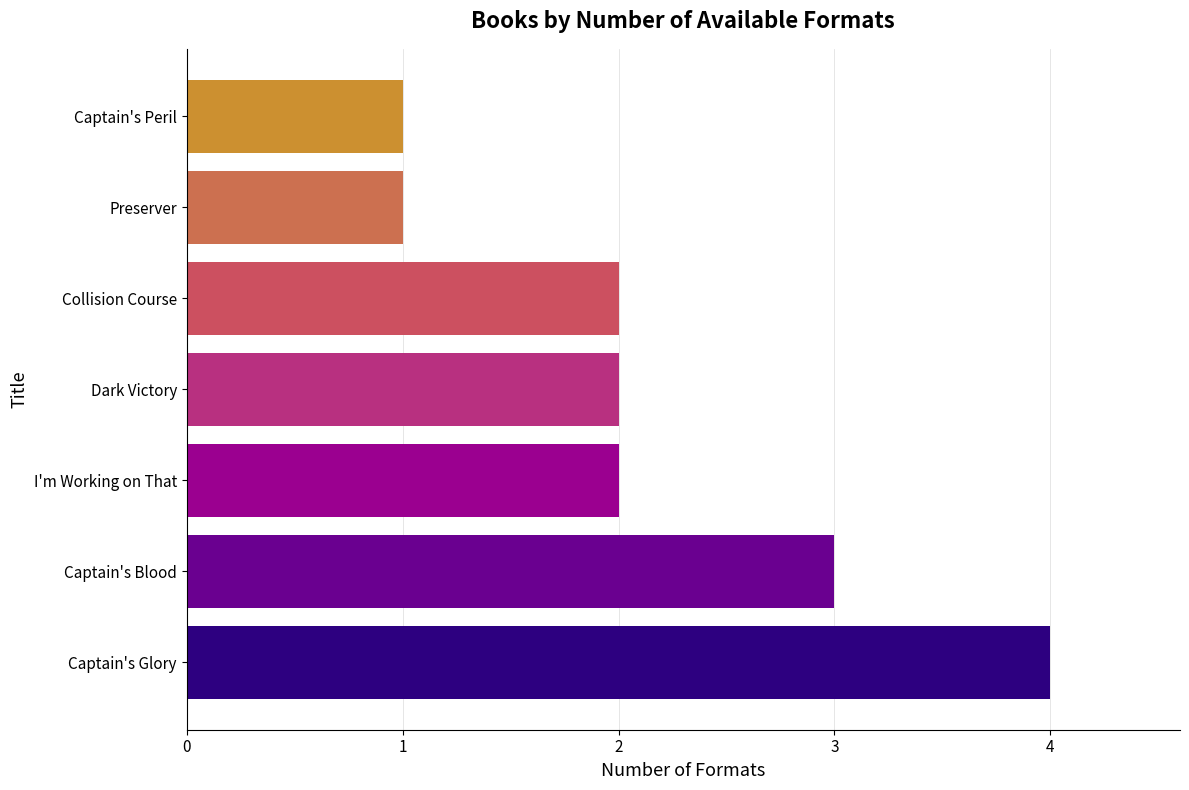

Is it true that the value at Captain's Glory is 4?

True